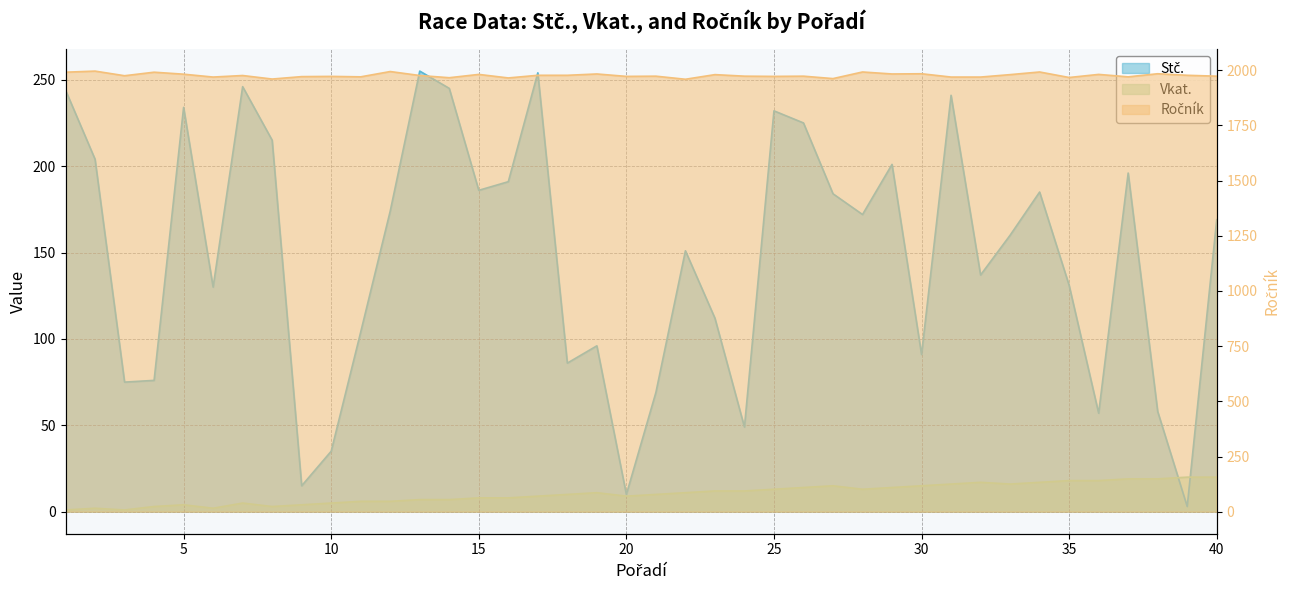

List the series in order of their peak value, lowest first.

Vkat., Stč., Ročník